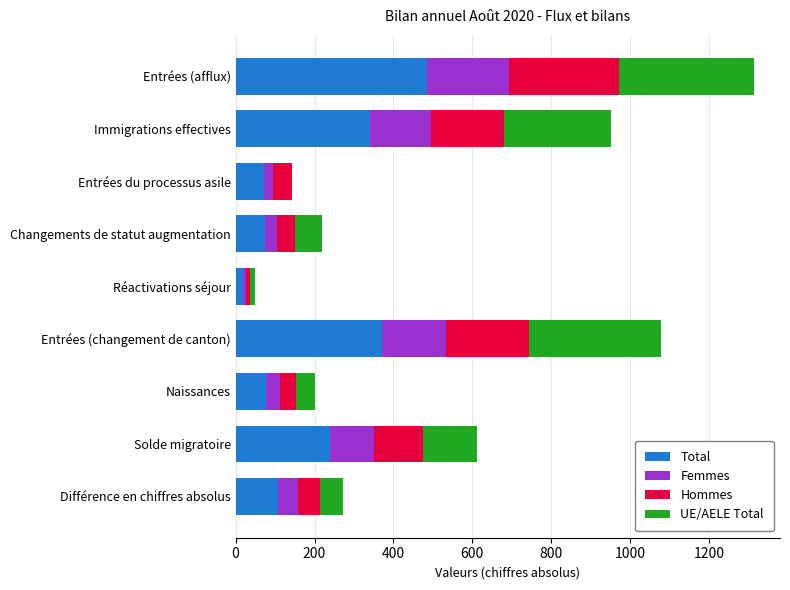

What is the total value across all series at Immigrations effectives?

952